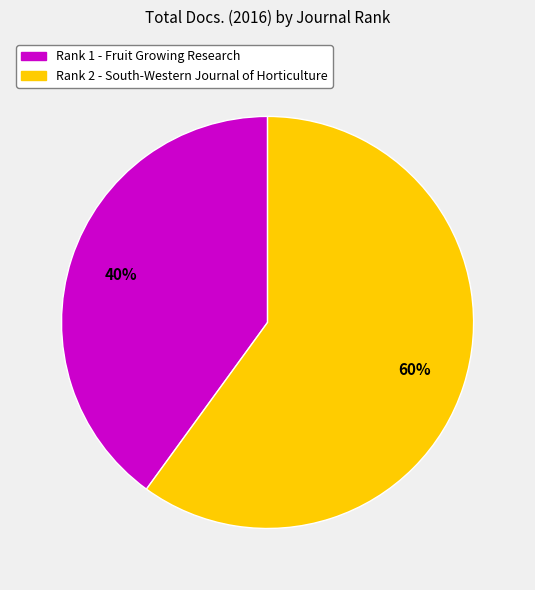

Which category has the smallest portion of the pie?

Rank 1 - Fruit Growing Research